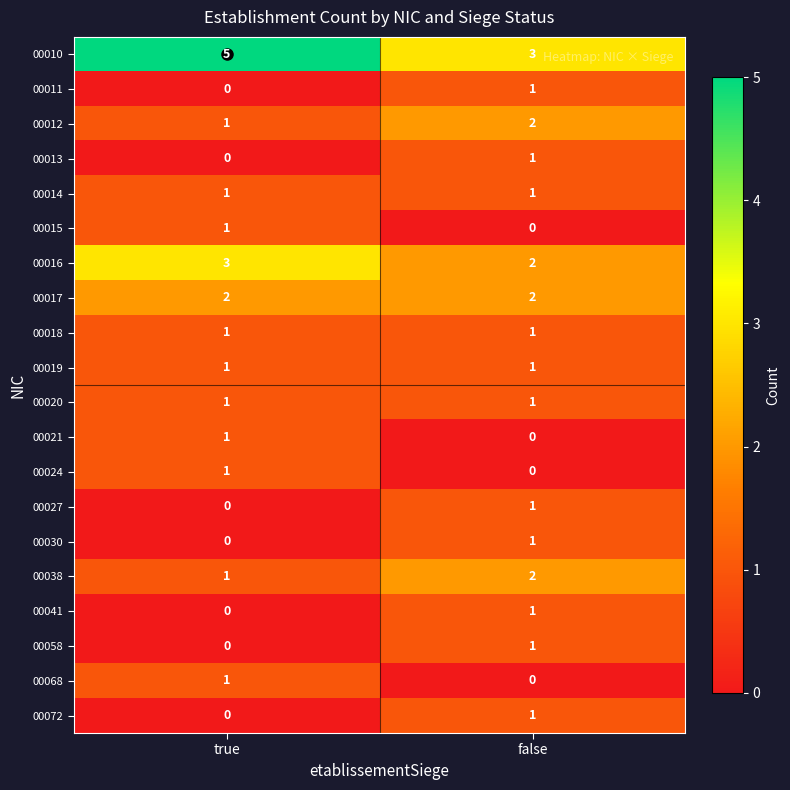

How many series are shown in this chart?

20